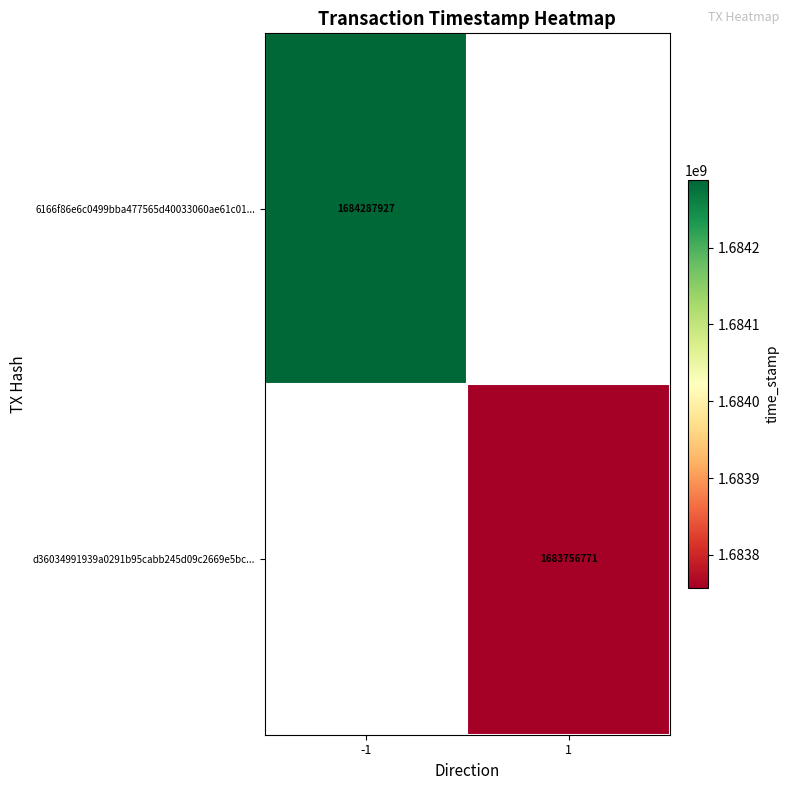

At which category does the chart reach its minimum across all series?

1